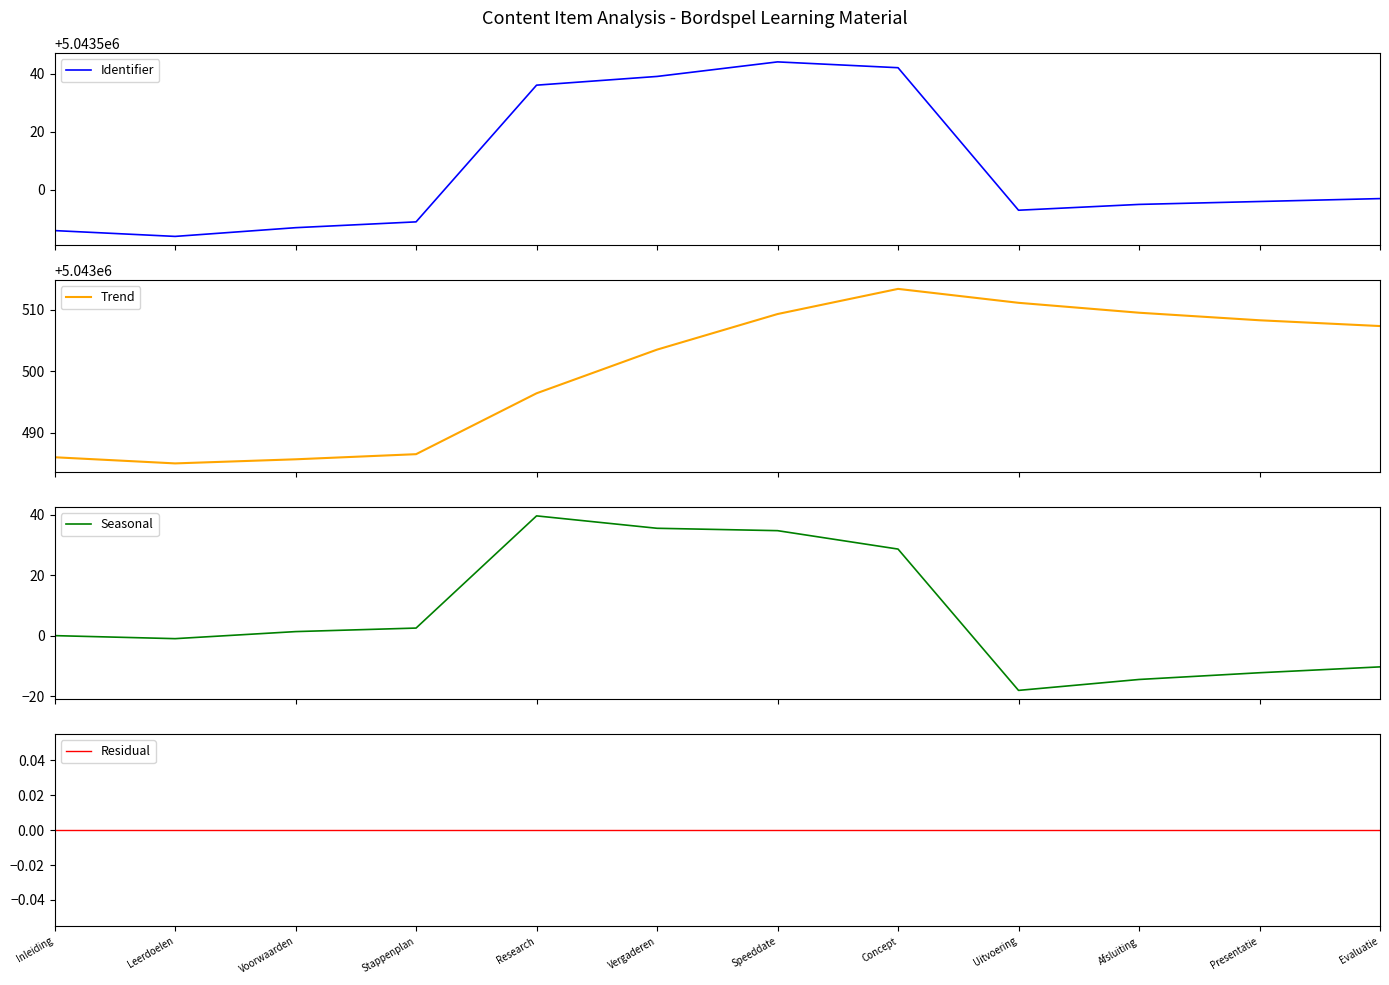

Reading right to left, what are all the values shown in this chart?

Identifier: Evaluatie=5043497.0	Presentatie=5043496.0	Afsluiting=5043495.0	Uitvoering=5043493.0	Concept=5043542.0	Speeddate=5043544.0	Vergaderen=5043539.0	Research=5043536.0	Stappenplan=5043489.0	Voorwaarden=5043487.0	Leerdoelen=5043484.0	Inleiding=5043486.0
Trend: Evaluatie=5043507.3	Presentatie=5043508.3	Afsluiting=5043509.5	Uitvoering=5043511.1	Concept=5043513.4	Speeddate=5043509.3	Vergaderen=5043503.5	Research=5043496.4	Stappenplan=5043486.5	Voorwaarden=5043485.7	Leerdoelen=5043485.0	Inleiding=5043486.0
Seasonal: Evaluatie=-10.3	Presentatie=-12.3	Afsluiting=-14.5	Uitvoering=-18.1	Concept=28.6	Speeddate=34.7	Vergaderen=35.5	Research=39.6	Stappenplan=2.5	Voorwaarden=1.3	Leerdoelen=-1.0	Inleiding=0.0
Residual: Evaluatie=0.0	Presentatie=0.0	Afsluiting=0.0	Uitvoering=0.0	Concept=0.0	Speeddate=0.0	Vergaderen=0.0	Research=0.0	Stappenplan=0.0	Voorwaarden=0.0	Leerdoelen=0.0	Inleiding=0.0